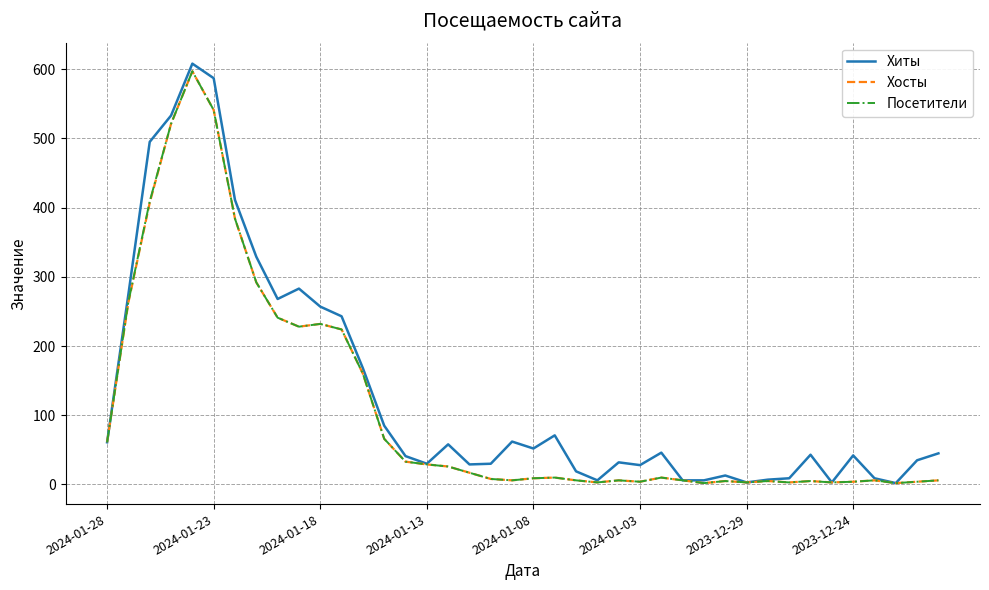

What is the sum of all Посетители values?

4441